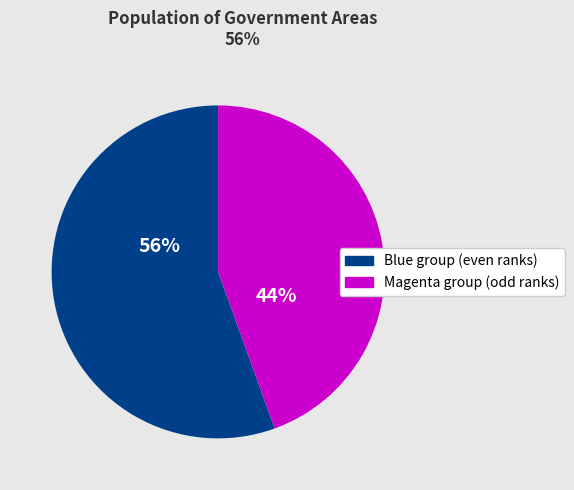

True or false: Magenta group (odd ranks) accounts for 30% of the total.

False